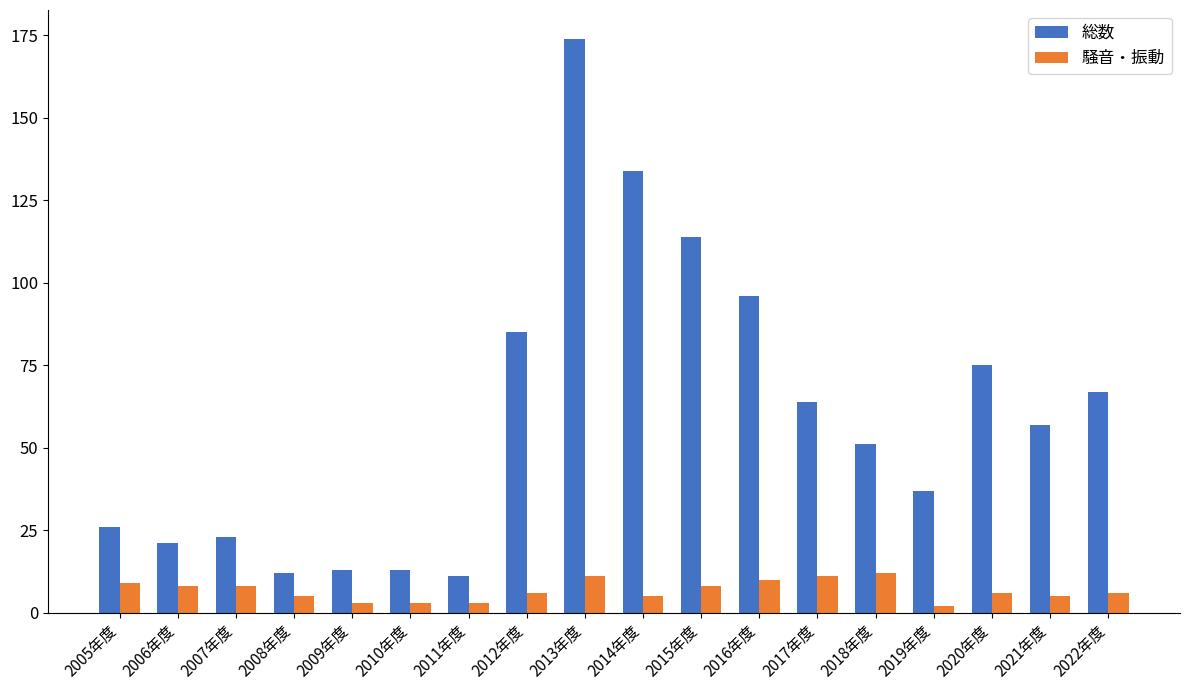

What is the difference between the highest and lowest values at 2012年度?

79